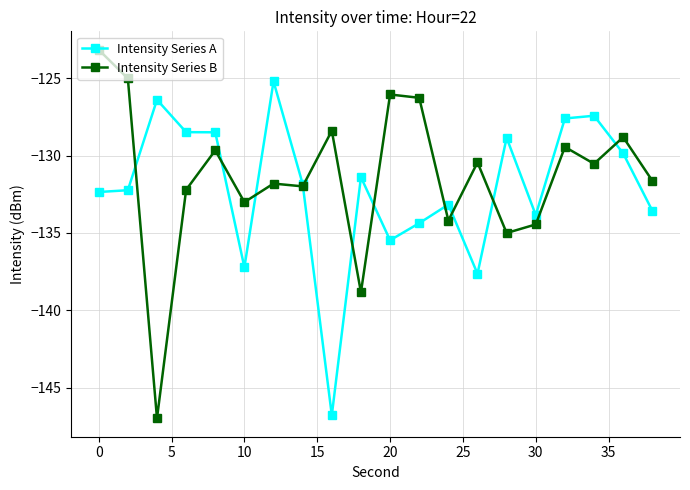

What is the highest value of the Intensity Series B series?

-123.2